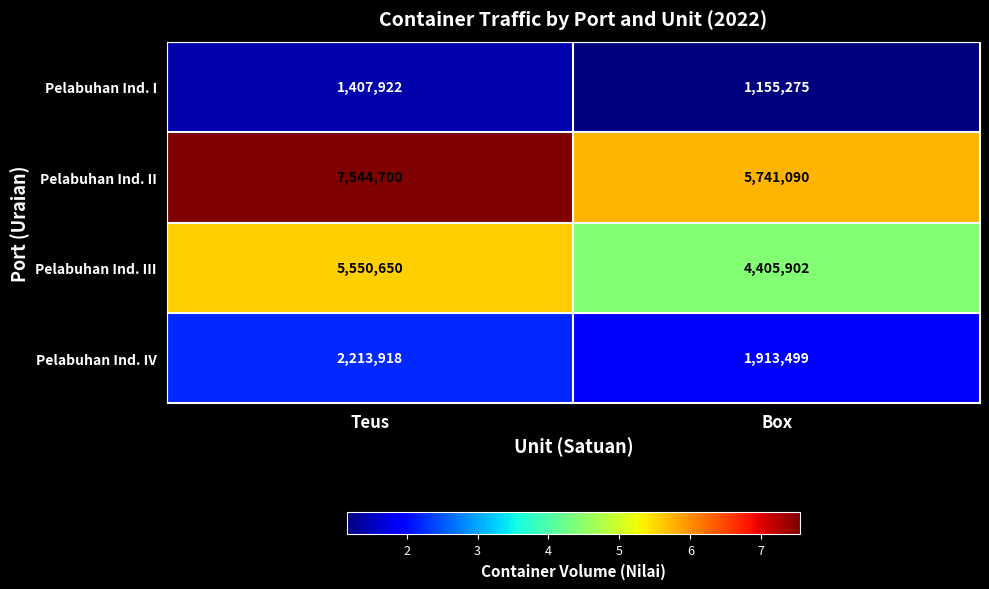

How many data points does each series have?

2